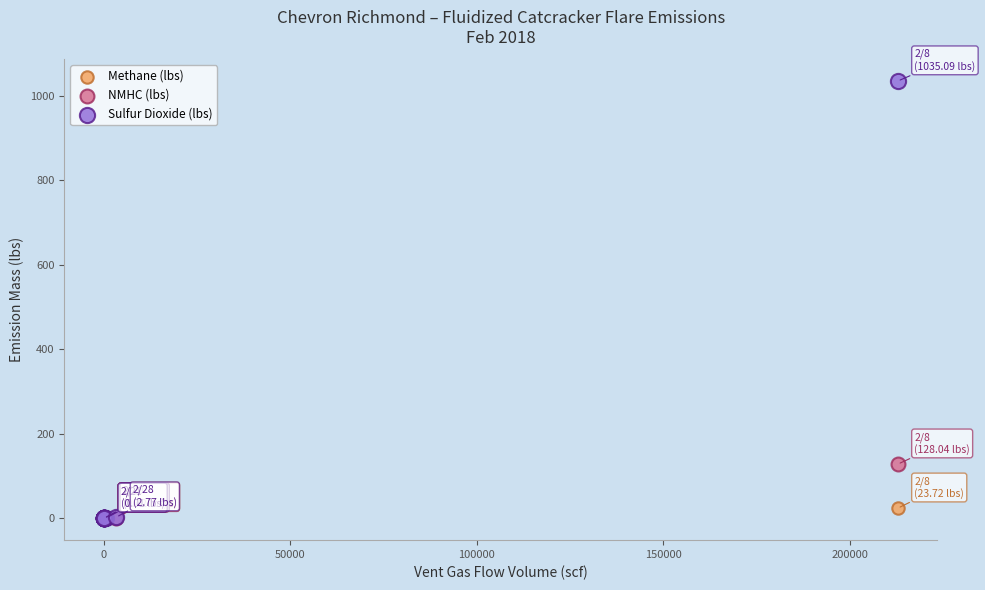

What are all the series names shown in the legend?

Methane (lbs), NMHC (lbs), Sulfur Dioxide (lbs)